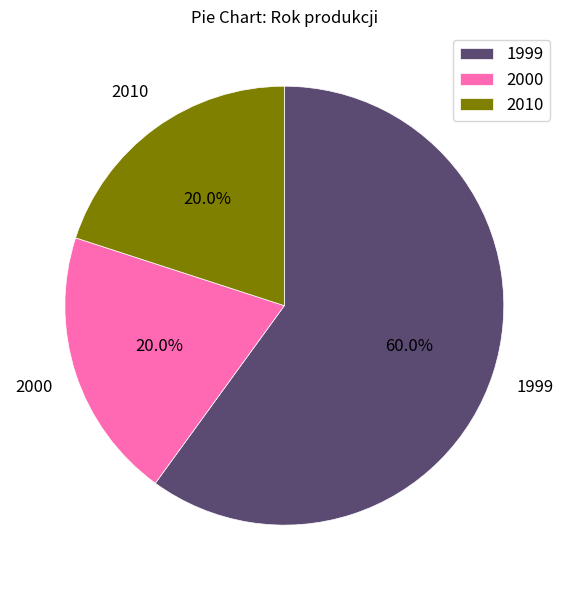

What percentage is NOT represented by 2010?

80.0%